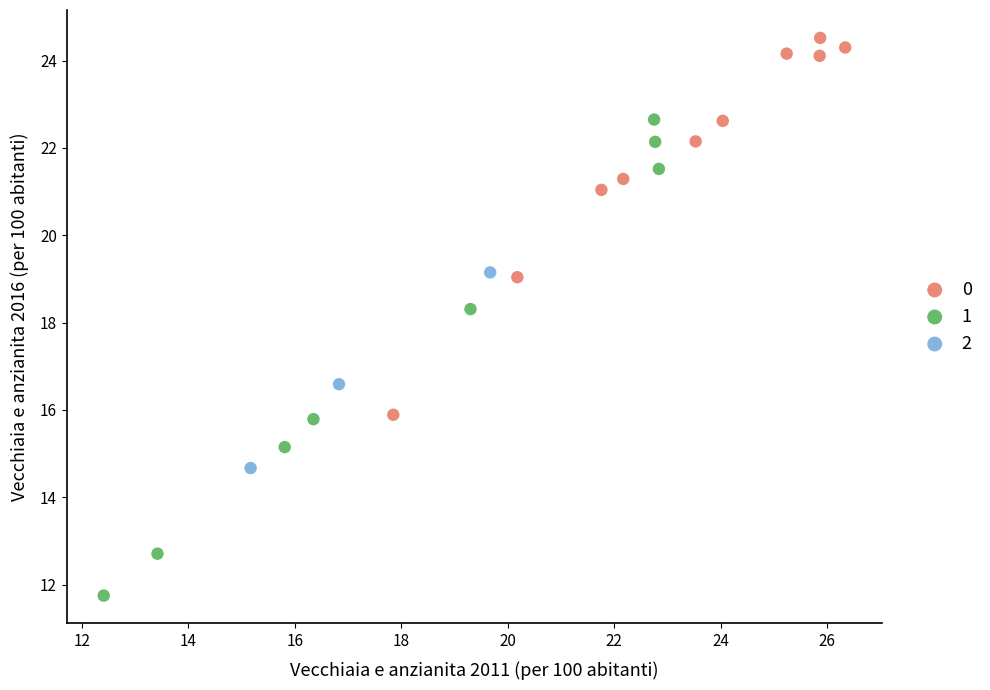

Which series contains the lowest Y value?

1